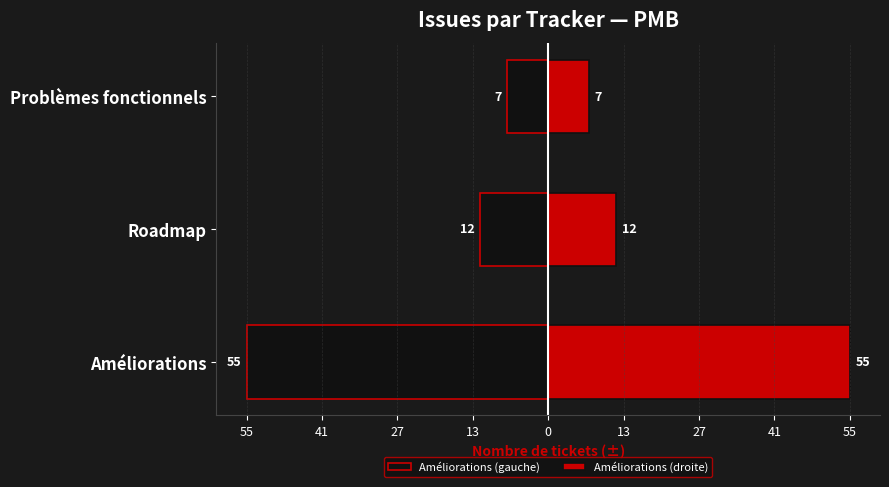

Rank the series at Améliorations from highest to lowest value.

Améliorations (droite), Améliorations (gauche)